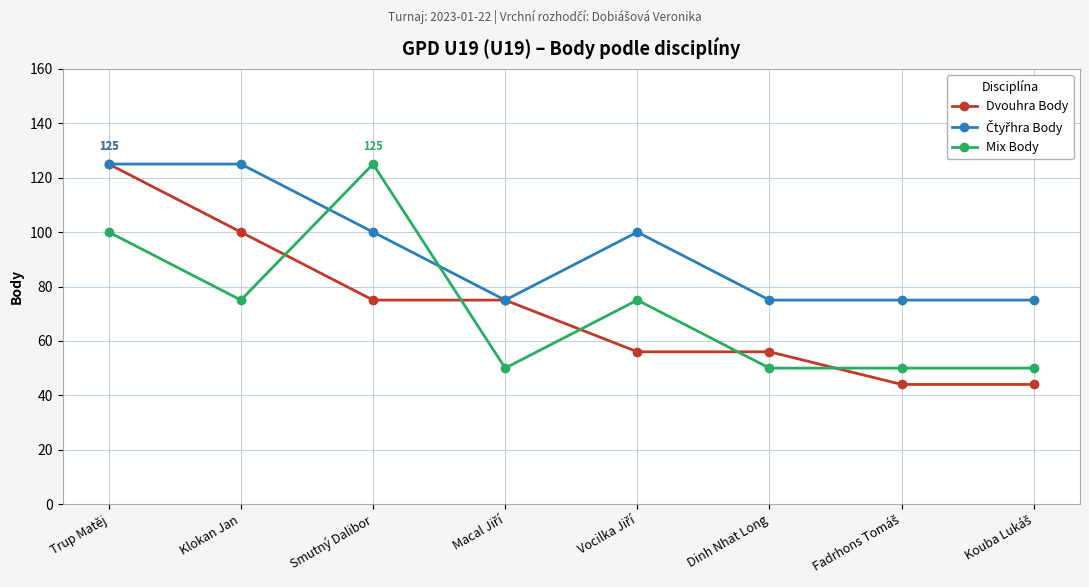

Which category has the highest value in the Dvouhra Body series?

Trup Matěj